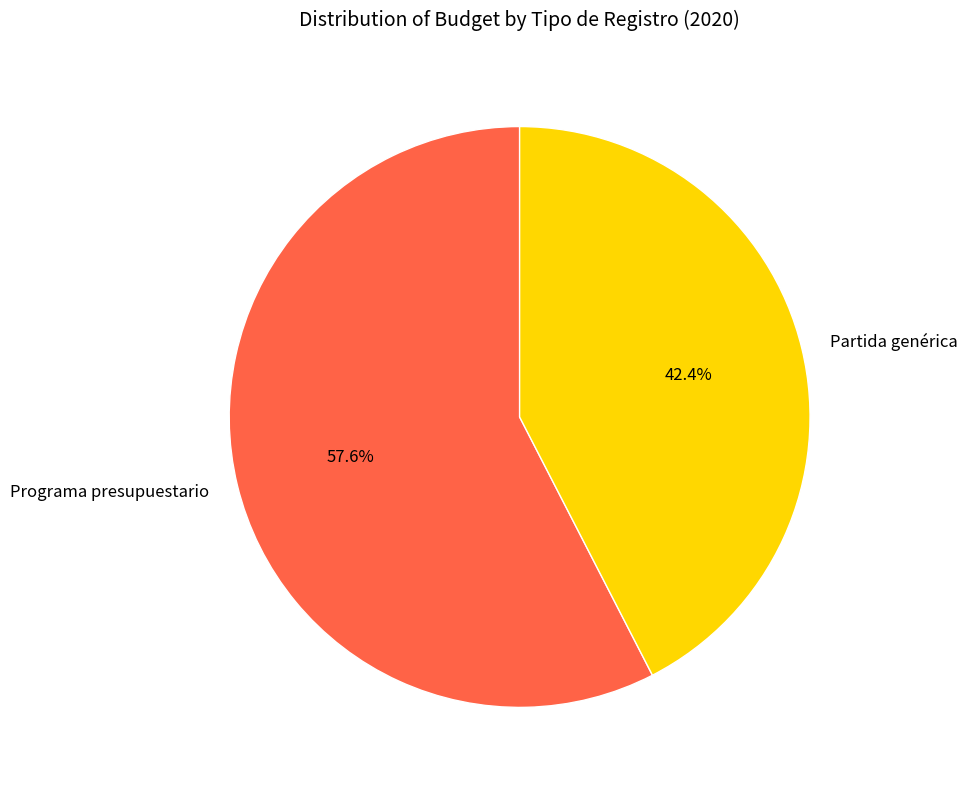

Which slice represents more than half of the pie?

Programa presupuestario